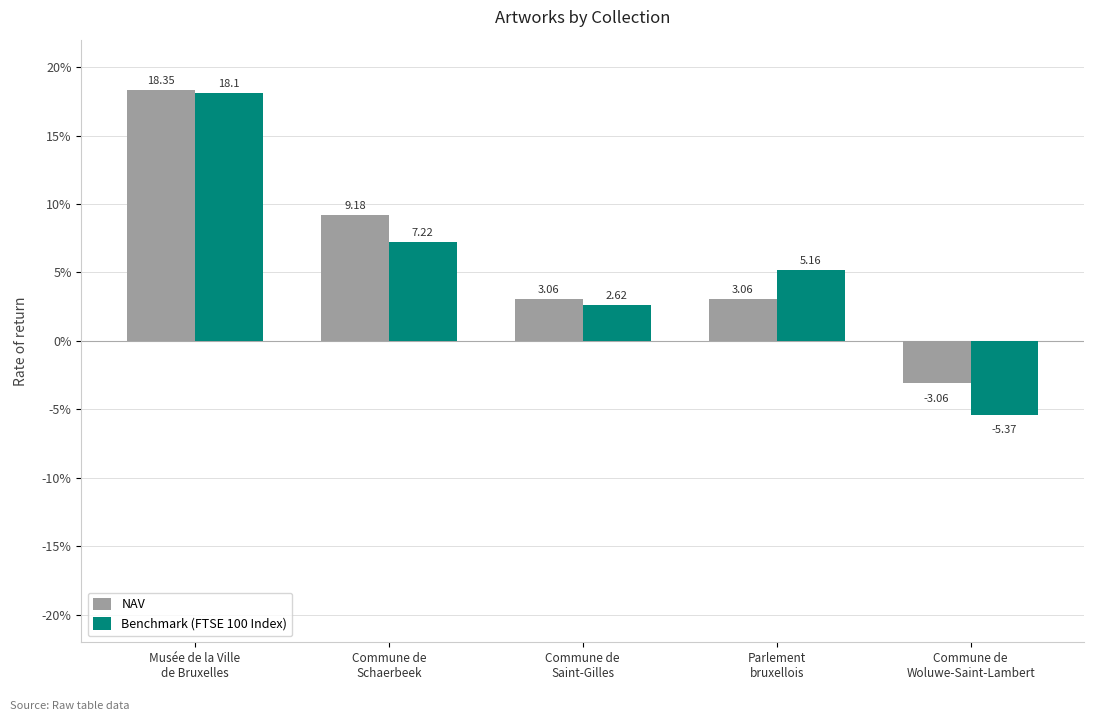

Where does the Benchmark (FTSE 100 Index) series first go above 5?

Musée de la Ville
de Bruxelles